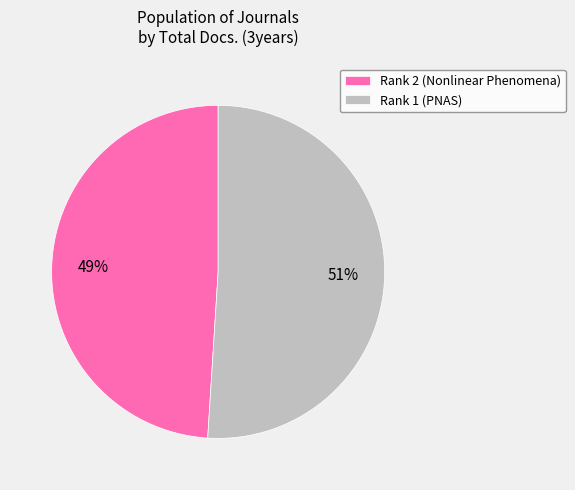

Between Rank 2 (Nonlinear Phenomena) and Rank 1 (PNAS), which is larger?

Rank 1 (PNAS)